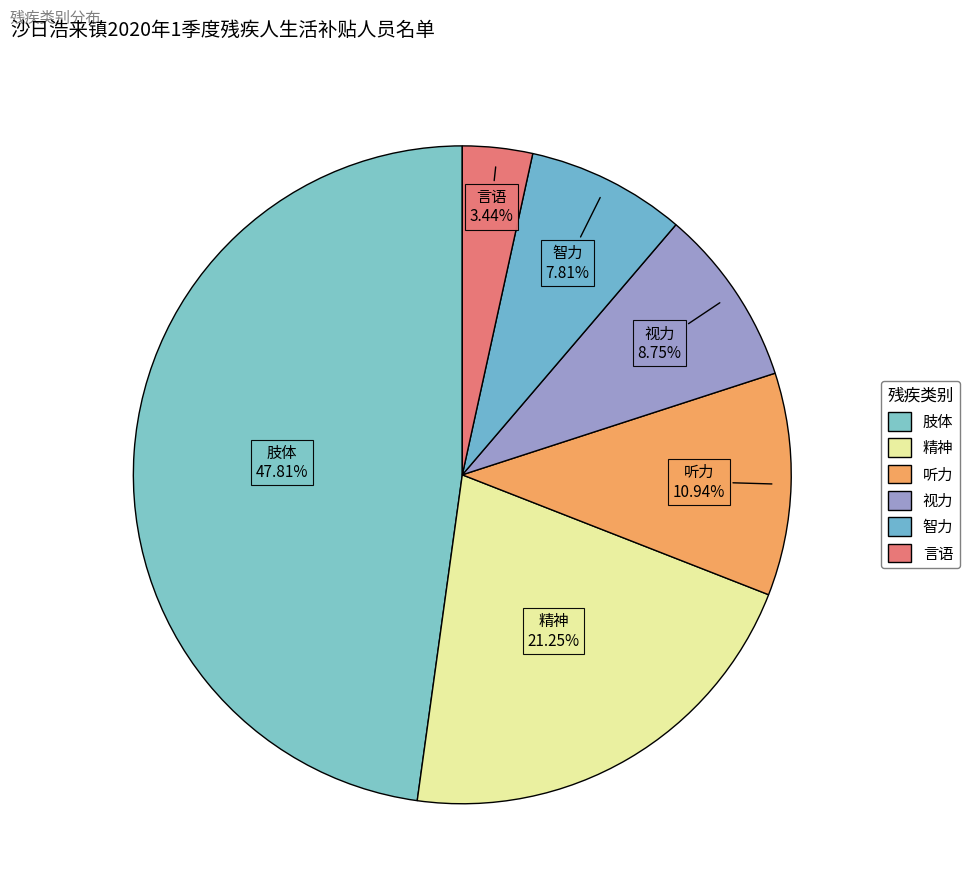

To the nearest percent, what percentage of the pie is 智力?

8%